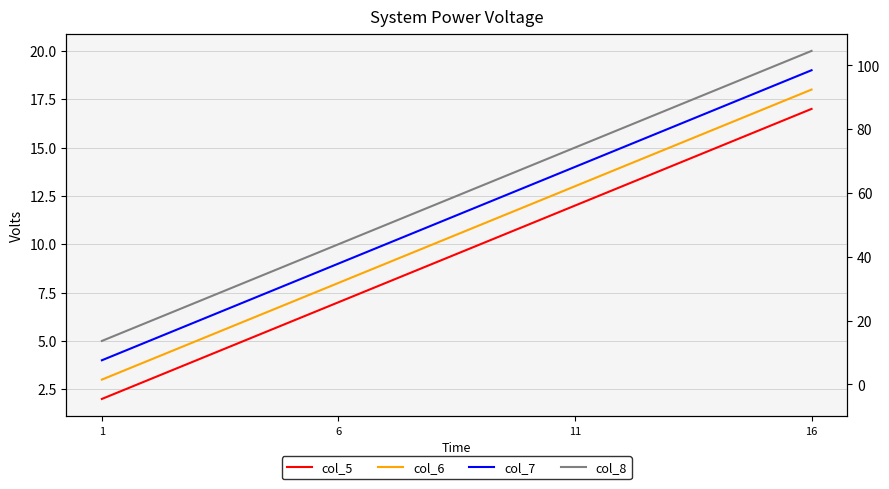

Reading left to right, what are all the values shown in this chart?

col_5: 1=2	6=7	11=12	16=17
col_6: 1=3	6=8	11=13	16=18
col_7: 1=4	6=9	11=14	16=19
col_8: 1=5	6=10	11=15	16=20